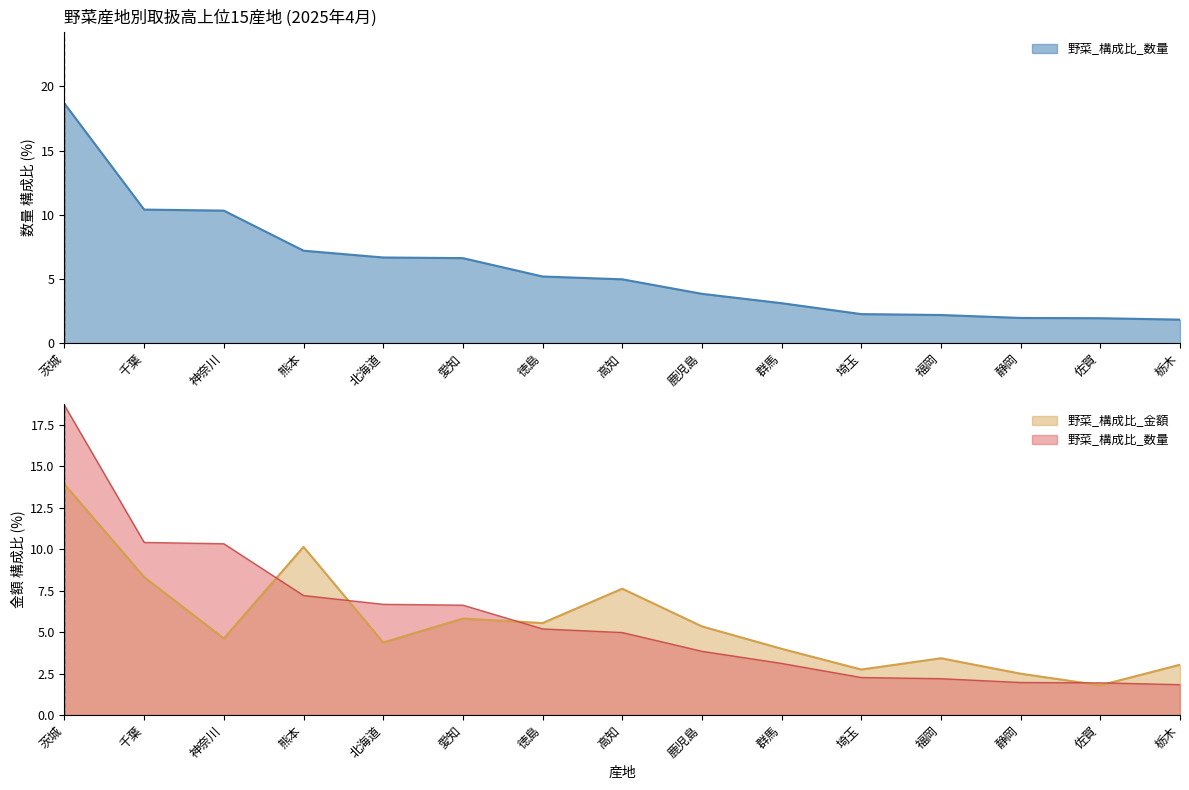

How many series are shown in this chart?

3